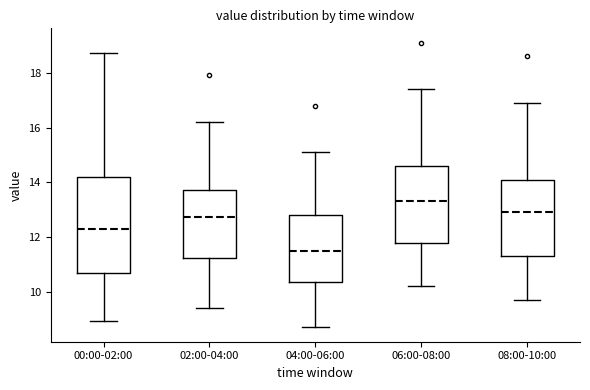

Where does the median line of the box for 02:00-04:00 sit on the y-axis? The values are not printed on the chart, so give them approximately, as read against the axis.

12.8